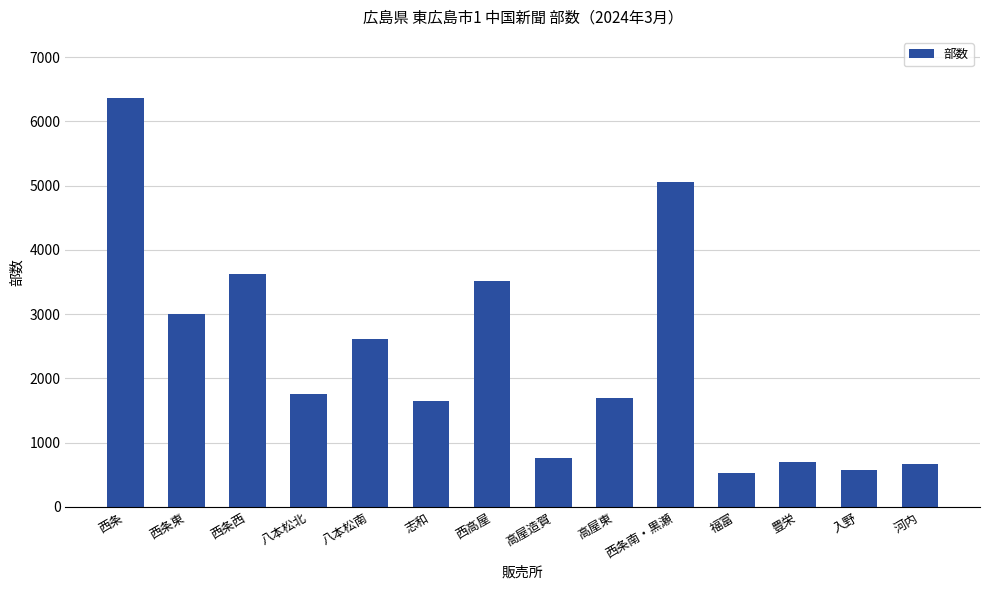

True or false: the data shows 1147 at 八本松南.

False